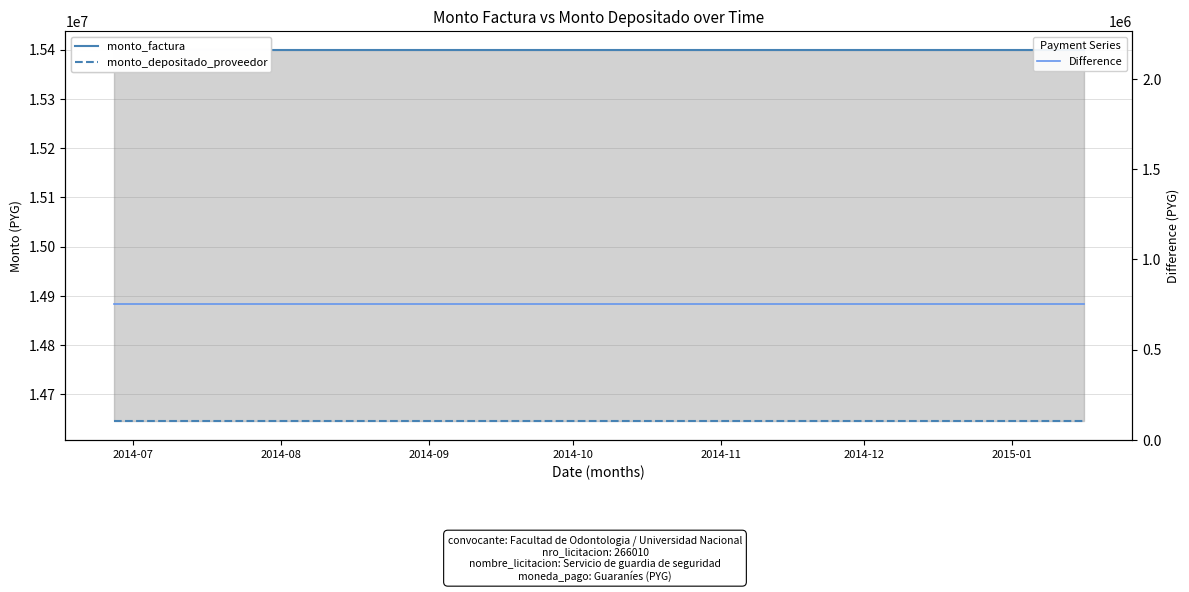

Rank the series at 2014-10 from lowest to highest value.

Difference (factura - depositado), monto_depositado_proveedor, monto_factura